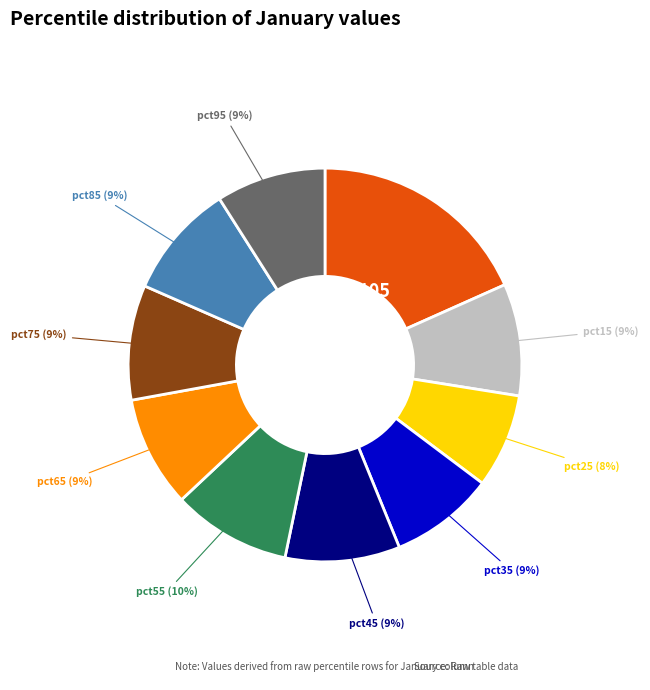

How many slices are in this pie chart?

10